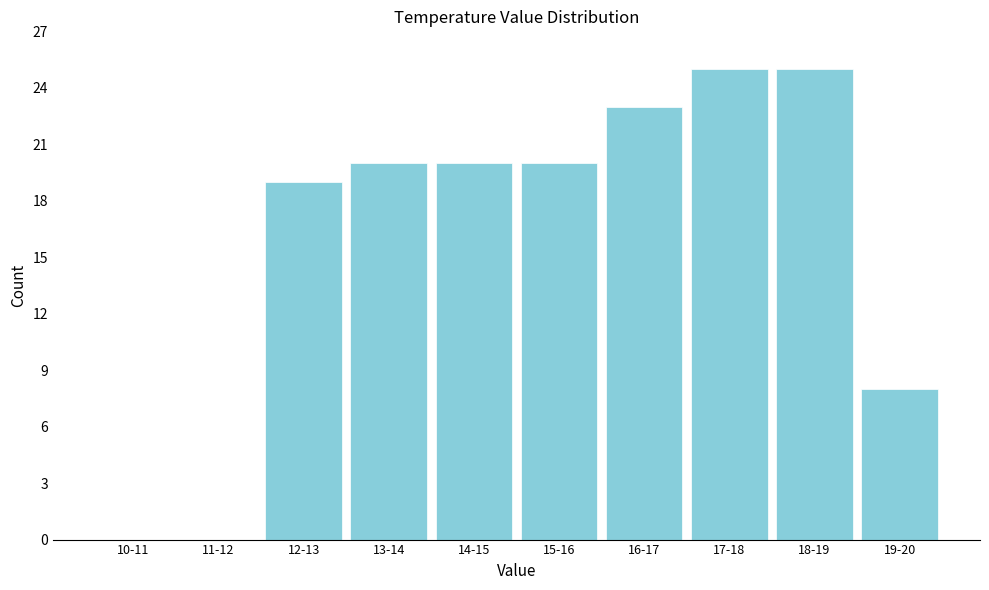

Reading right to left, extract all data points from this chart.

19-20=8	18-19=25	17-18=25	16-17=23	15-16=20	14-15=20	13-14=20	12-13=19	11-12=0	10-11=0